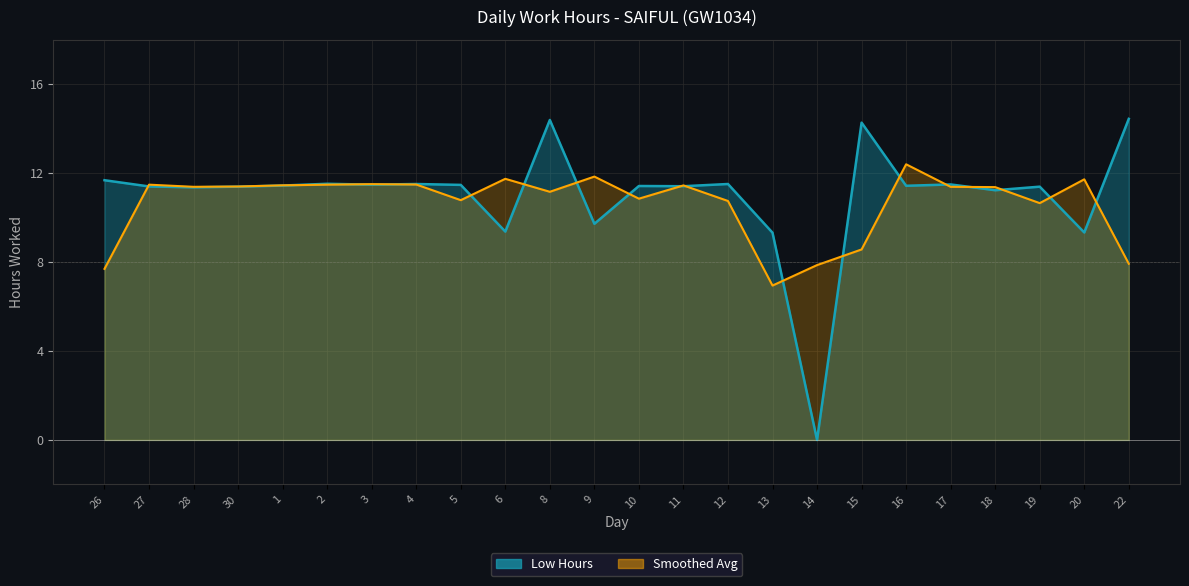

True or false: the data shows 19.0 at 30.

False